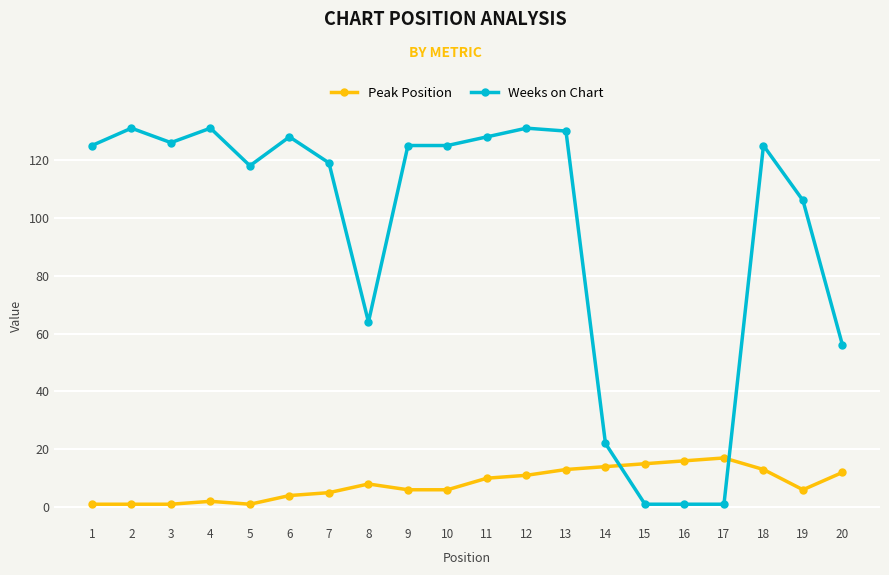

The value of Weeks on Chart at 13 is 130. True or false?

True